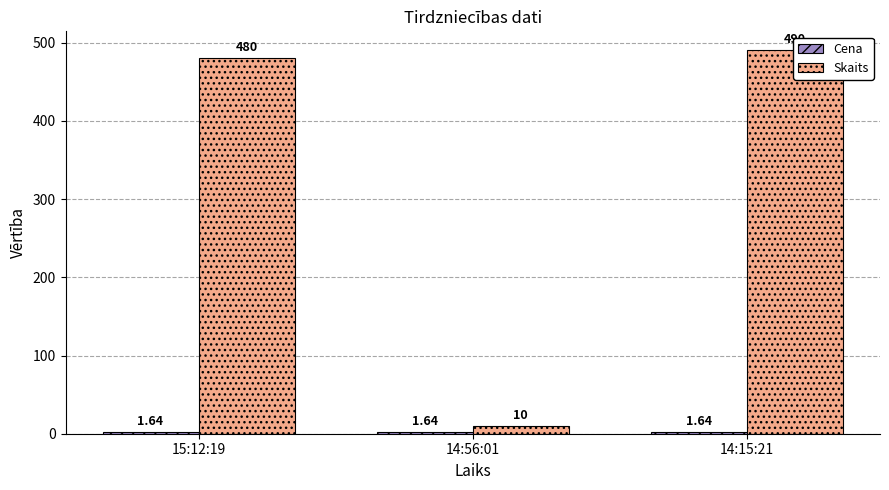

What value does the Cena series have at 14:56:01?

1.6